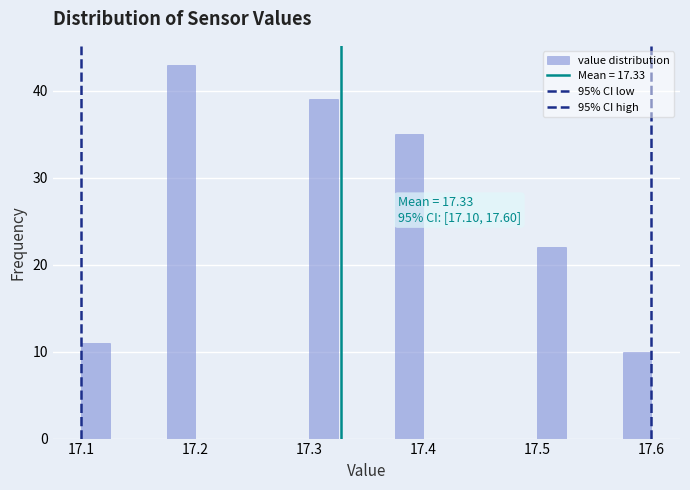

Read against the x-axis, roughly where is the centre of the tallest bar?

17.19